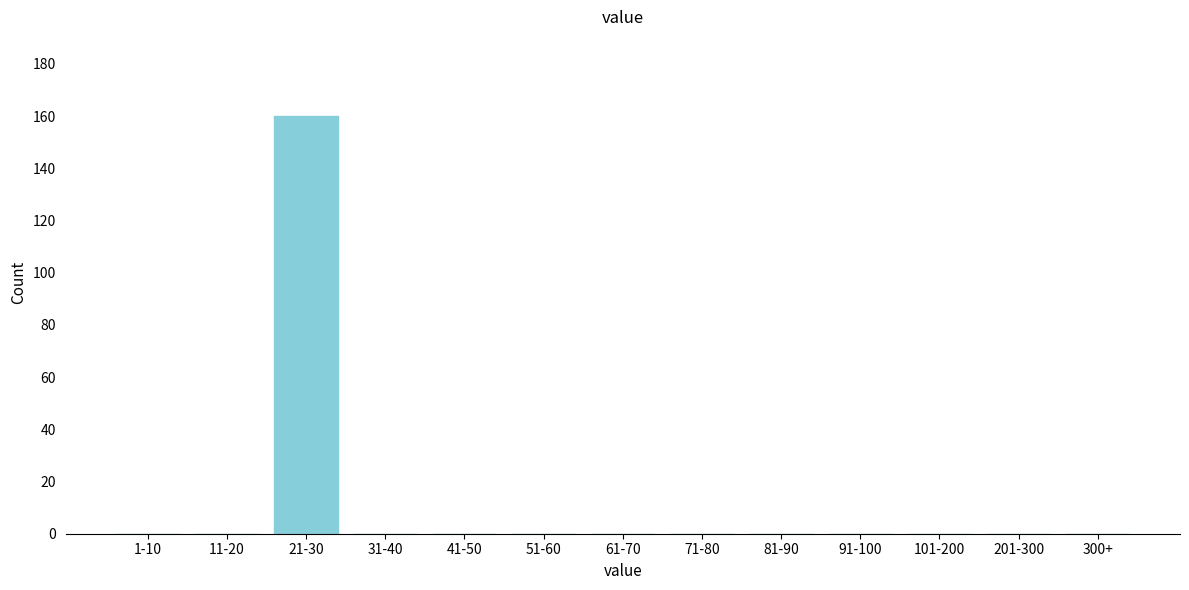

Reading left to right, transcribe all the data shown in this chart.

1-10=0	11-20=0	21-30=160	31-40=0	41-50=0	51-60=0	61-70=0	71-80=0	81-90=0	91-100=0	101-200=0	201-300=0	300+=0